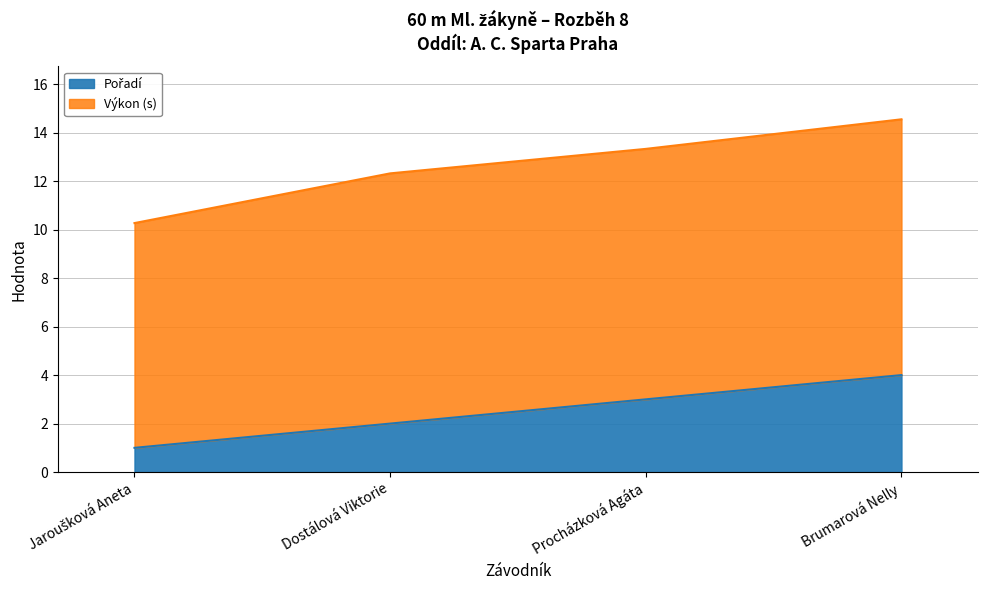

At which category is the sum across all series the highest?

Brumarová Nelly